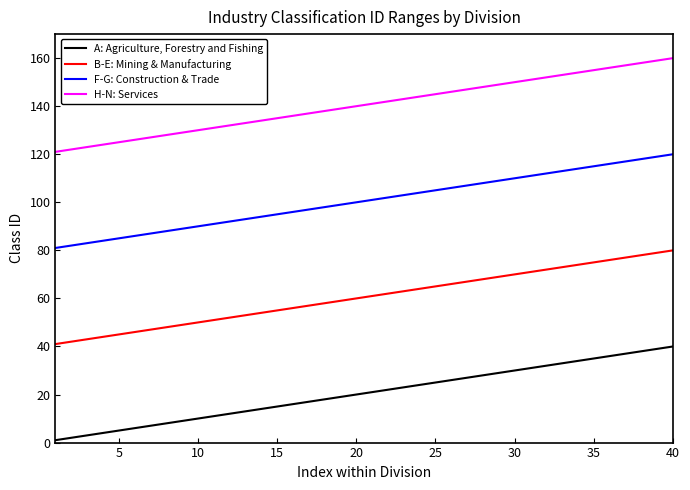

What is the sum of all B-E: Mining & Manufacturing values?

2420